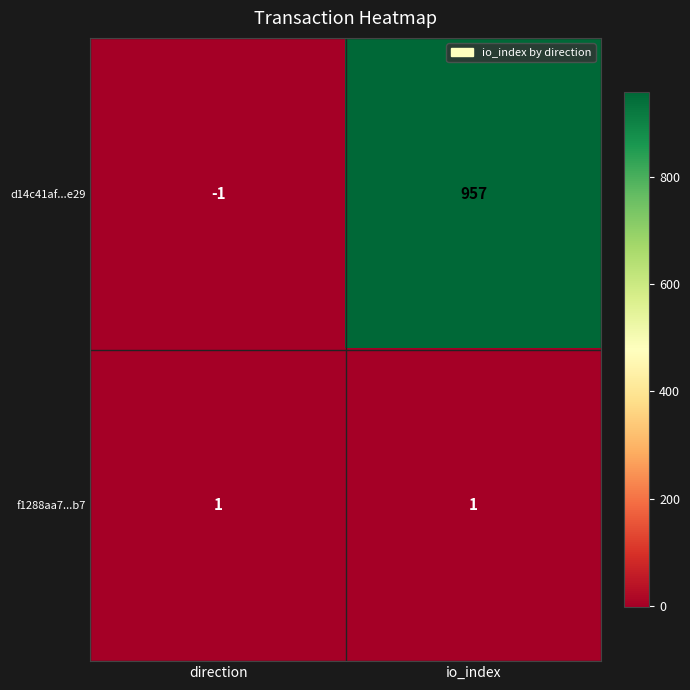

Rank the series at direction from lowest to highest value.

d14c41af...e29, f1288aa7...b7